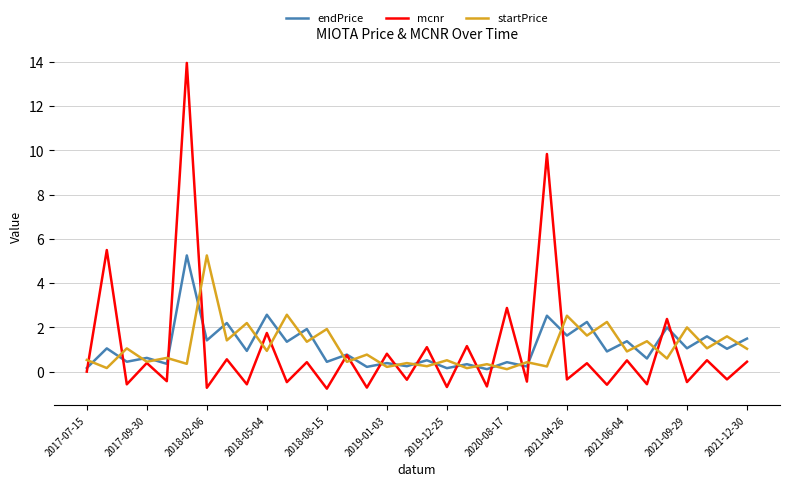

What is the minimum value shown in the chart?

-0.8